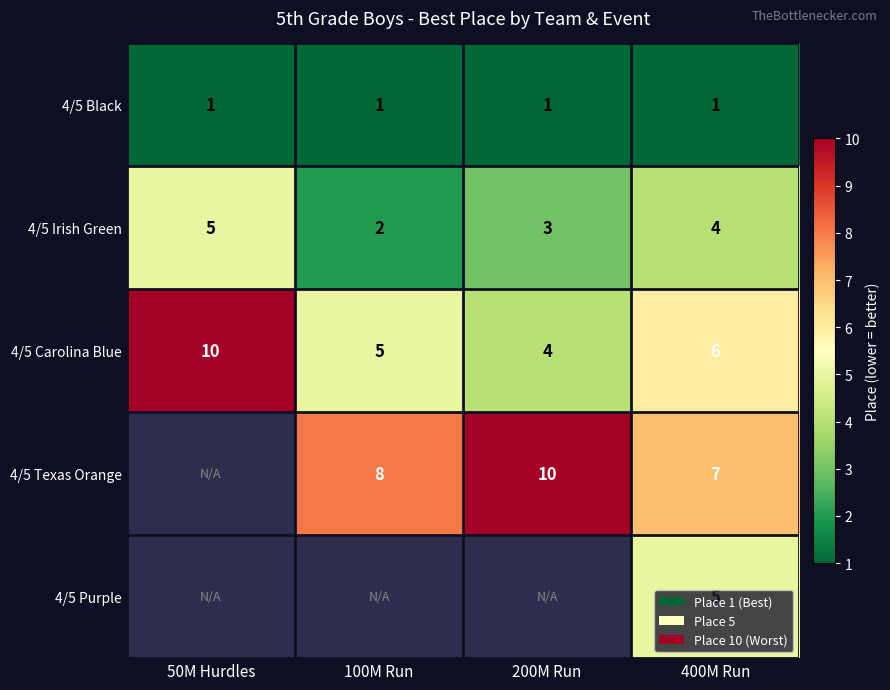

The value of 4/5 Purple at 400M Run is 6.6. True or false?

False